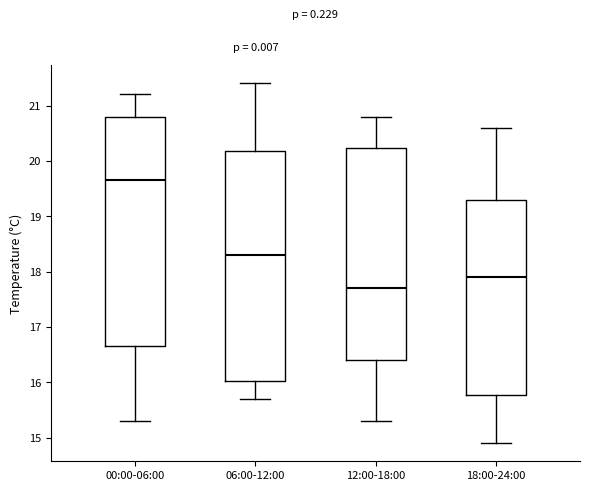

Reading left to right, read every box against the y-axis: the position of its median line, the range the box covers, and the ends of its whiskers. The values are not printed on the chart, so give them approximately, as read against the axis.

00:00-06:00: median 19.7, box 16.7 to 20.8, whiskers 15.3 to 21.2
06:00-12:00: median 18.3, box 16.0 to 20.2, whiskers 15.7 to 21.4
12:00-18:00: median 17.7, box 16.4 to 20.2, whiskers 15.3 to 20.8
18:00-24:00: median 17.9, box 15.8 to 19.3, whiskers 14.9 to 20.6